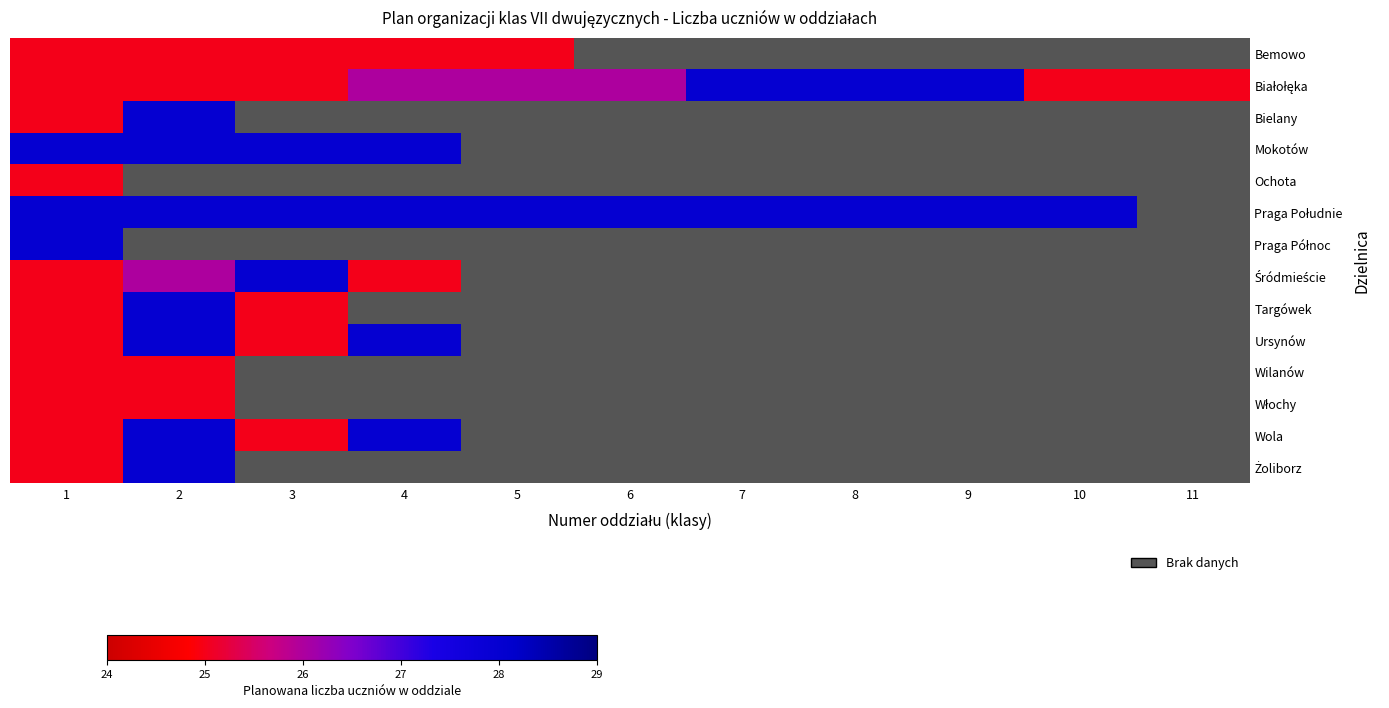

Which series has the largest total across all categories?

Białołęka